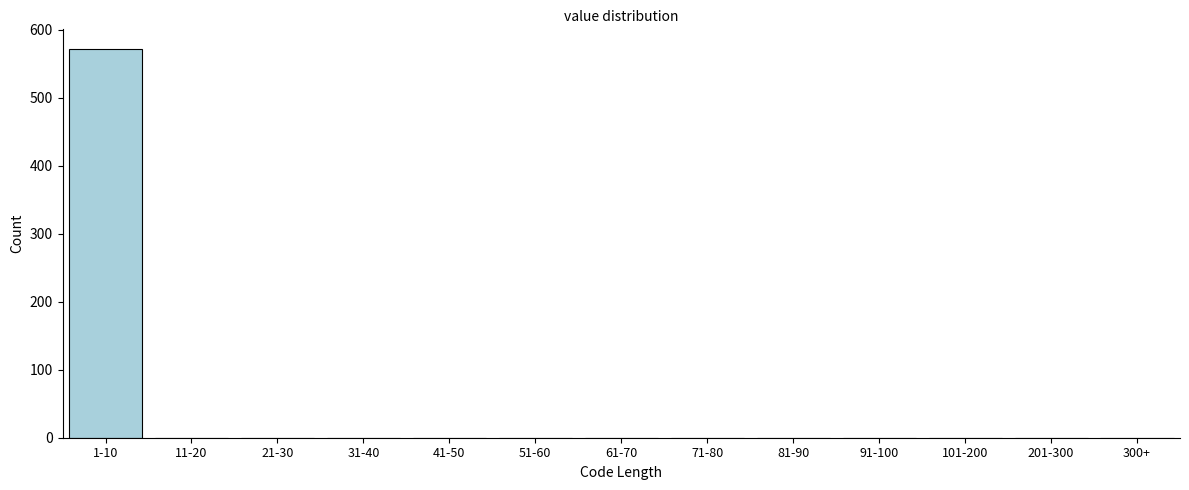

Reading left to right, list all the values displayed in this chart.

1-10=572	11-20=0	21-30=0	31-40=0	41-50=0	51-60=0	61-70=0	71-80=0	81-90=0	91-100=0	101-200=0	201-300=0	300+=0